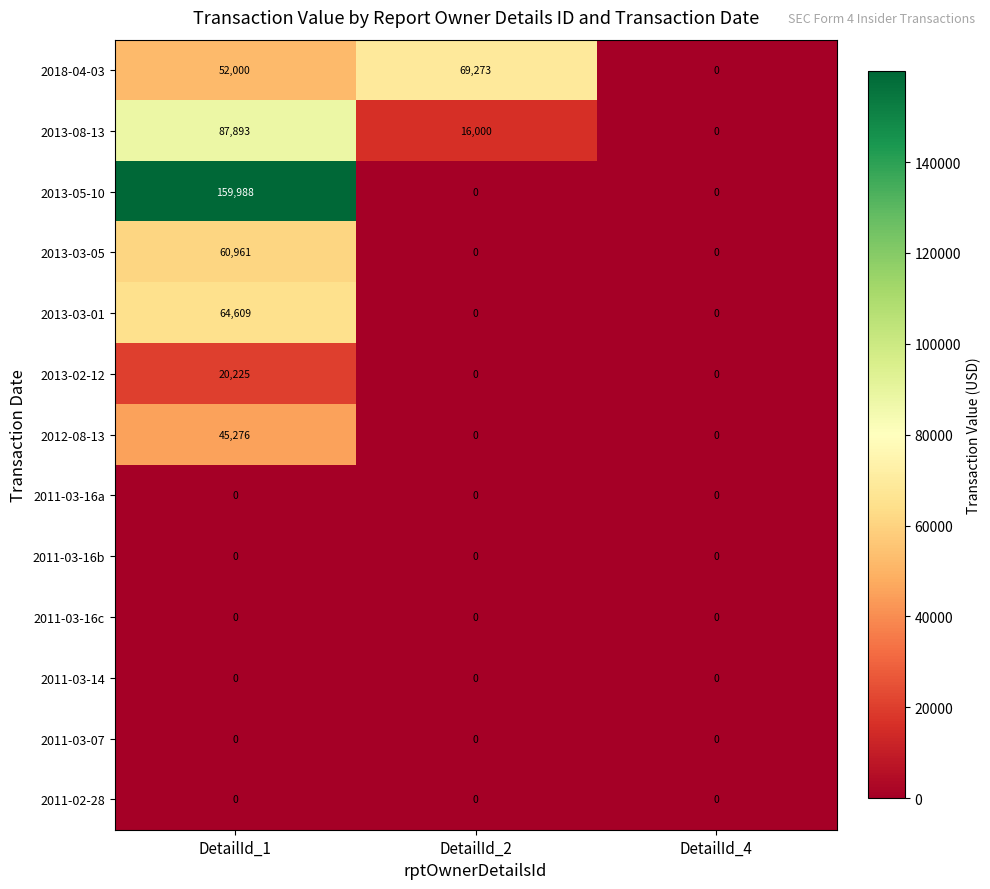

Is it true that 2013-03-05 equals 0 at DetailId_4?

True